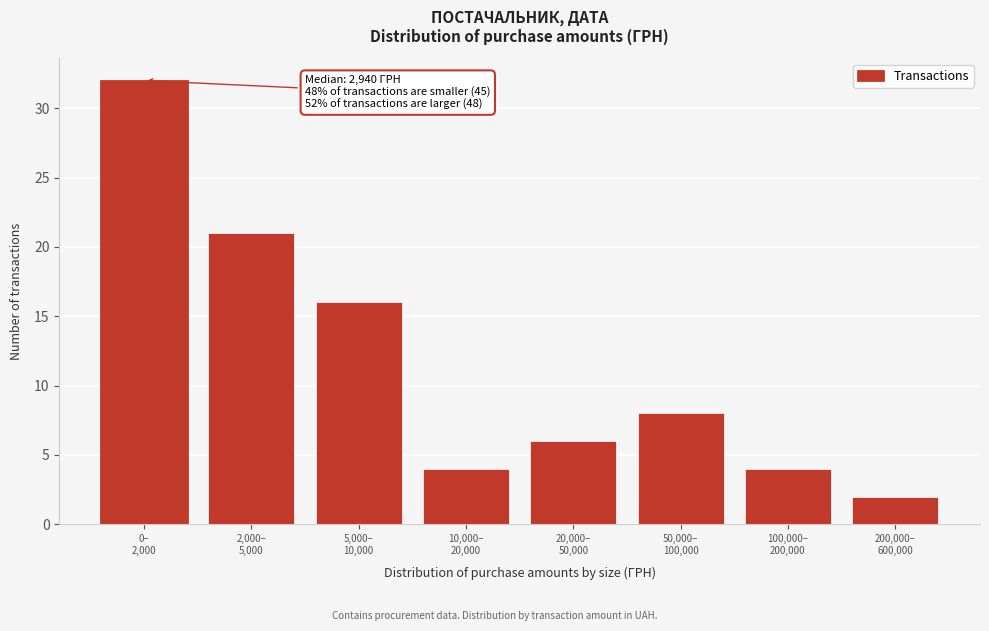

Reading right to left, list all the values displayed in this chart.

2	4	8	6	4	16	21	32